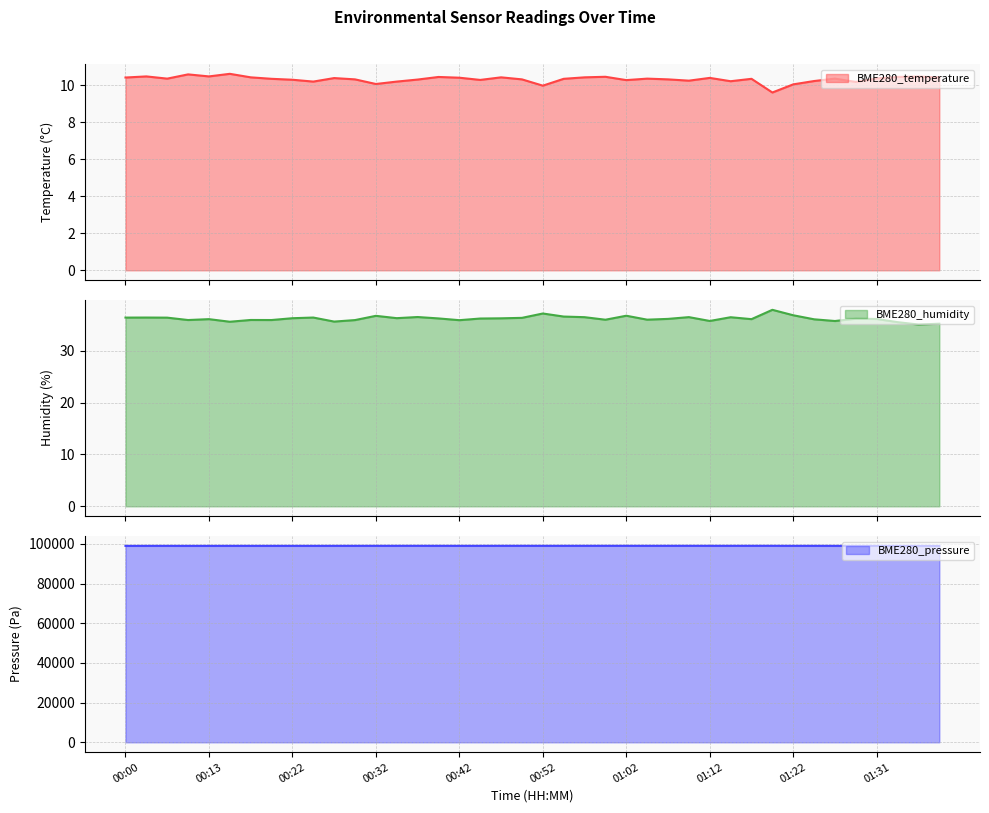

Where is the first local minimum for BME280_temperature?

00:05